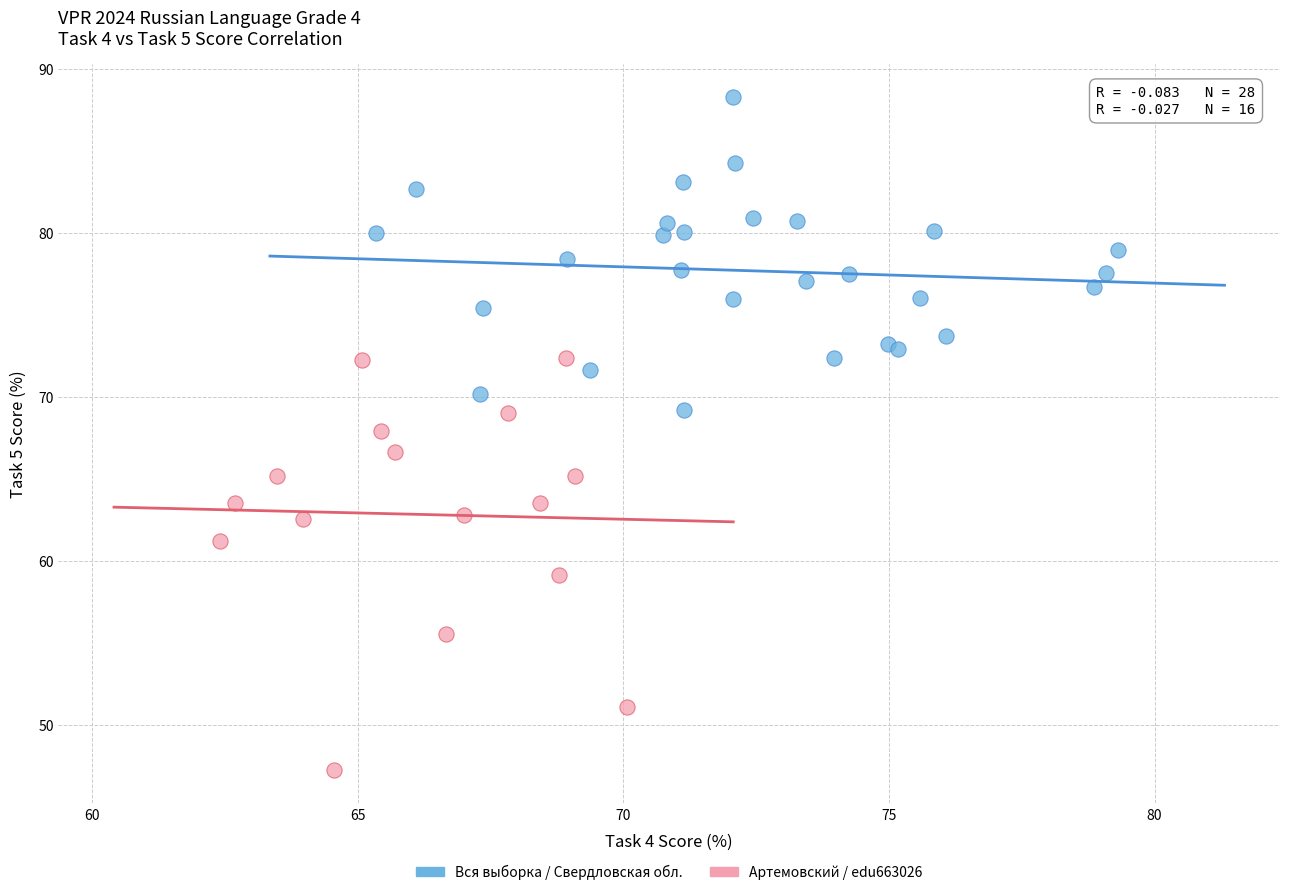

Which series reaches the minimum Y coordinate?

Артемовский / edu663026